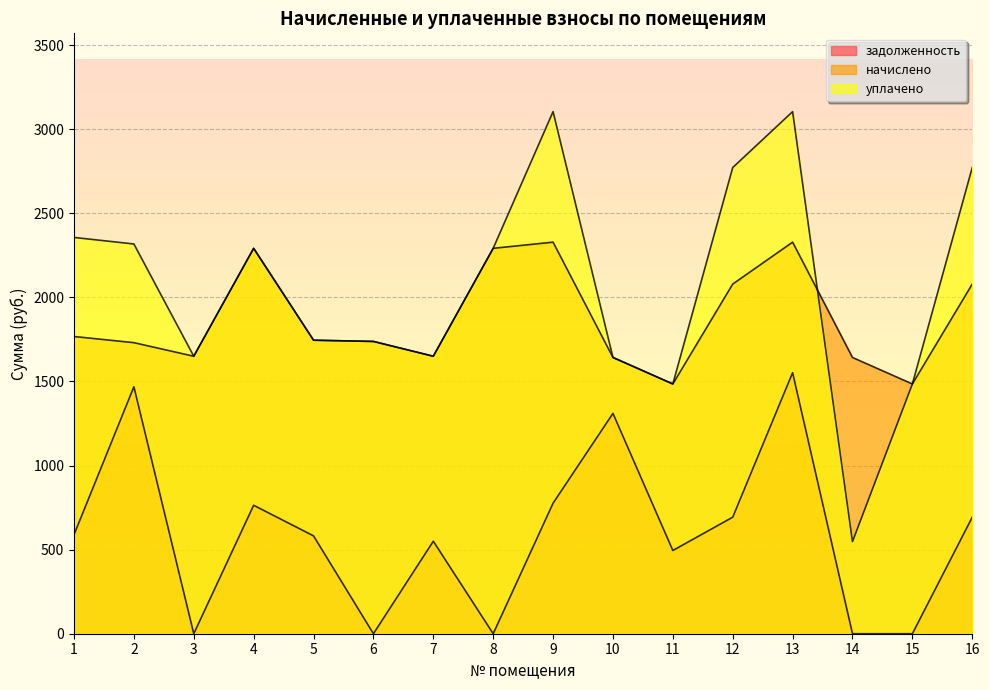

Reading right to left, transcribe all the data shown in this chart.

задолженность: 16=692.9	15=0.0	14=0.0	13=1551.9	12=692.9	11=494.9	10=1309.9	9=776.0	8=0.0	7=549.9	6=0.0	5=581.7	4=763.8	3=0.0	2=1468.2	1=589.0
начислено: 16=2078.6	15=1484.7	14=1642.4	13=2327.9	12=2078.6	11=1484.7	10=1642.4	9=2327.9	8=2291.2	7=1649.7	6=1737.7	5=1745.0	4=2291.2	3=1649.7	2=1730.3	1=1767.0
уплачено: 16=2771.5	15=1484.7	14=547.5	13=3103.9	12=2771.5	11=1484.7	10=1642.4	9=3103.9	8=2291.2	7=1649.7	6=1737.7	5=1745.0	4=2291.2	3=1649.7	2=2317.1	1=2356.0